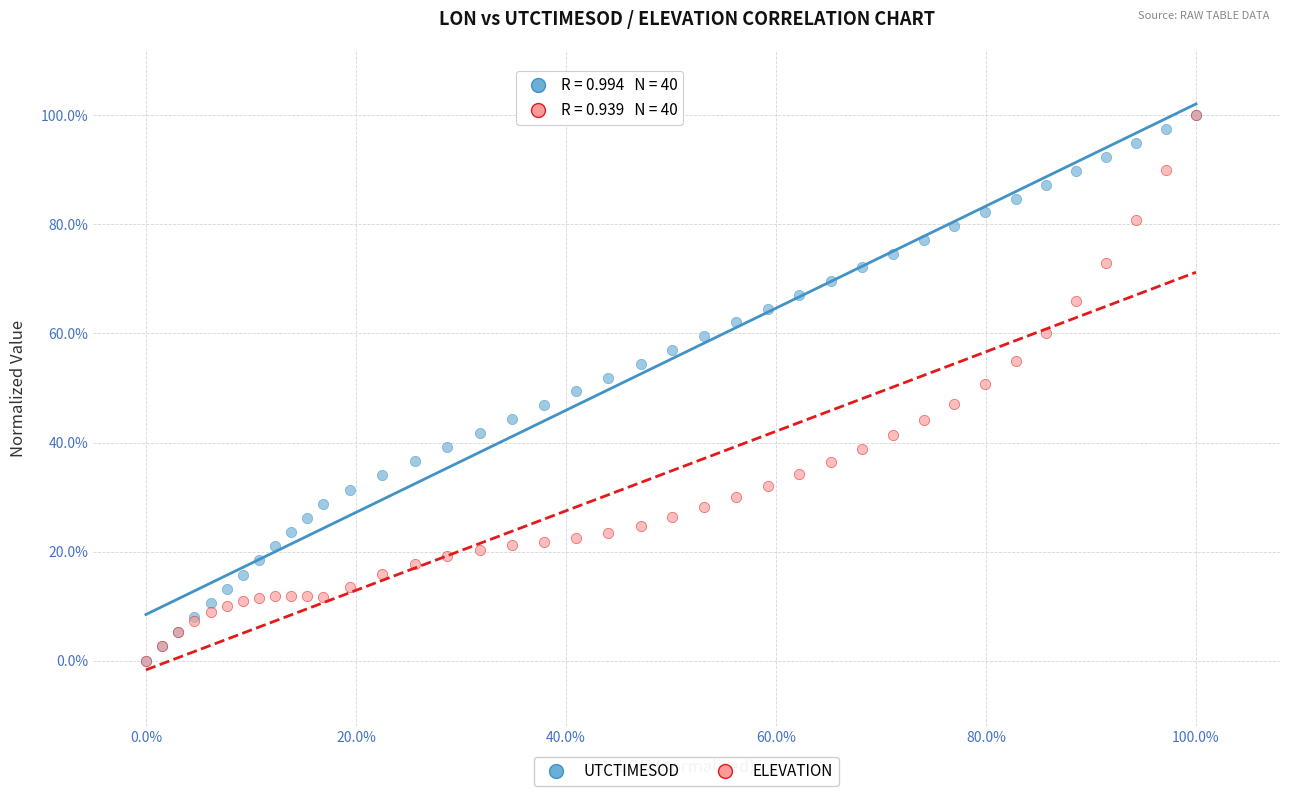

What are all the series names shown in the legend?

UTCTIMESOD, ELEVATION